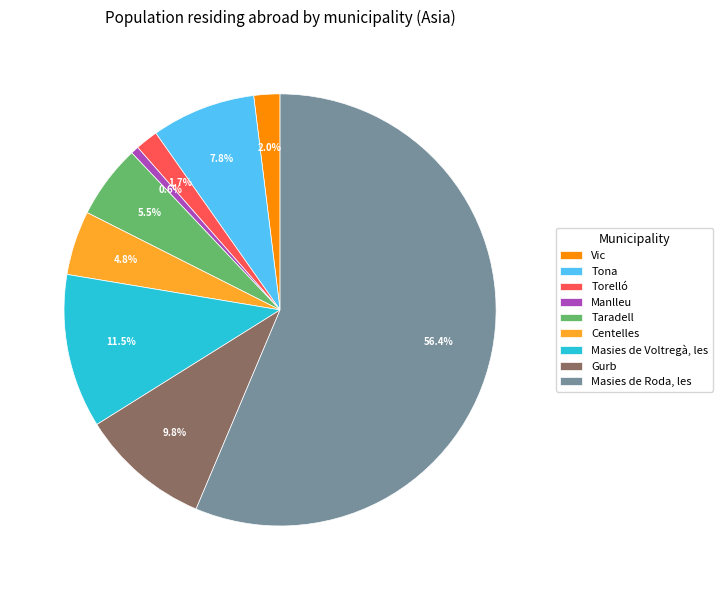

What portion of the pie excludes Vic?

98.0%